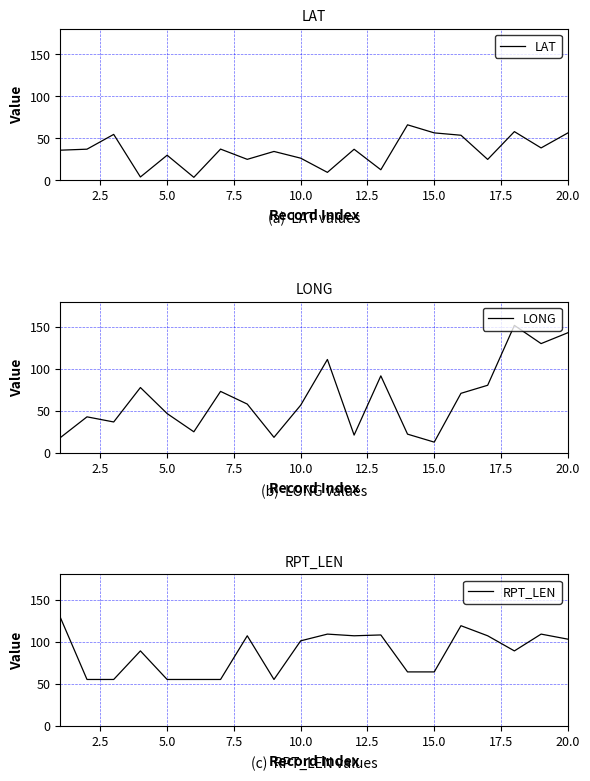

Is it true that LONG equals 62.0 at 5.0?

False